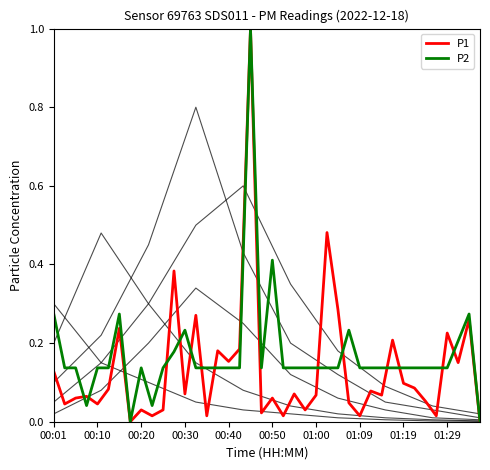

How many times do P2 and P1 cross each other?

13